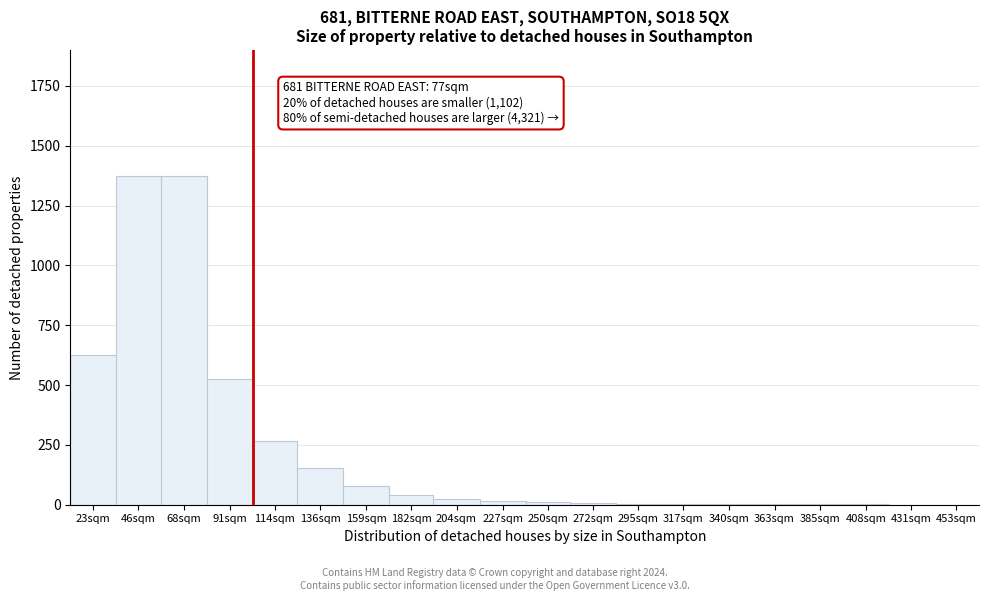

Where is the data nearest to the value 687?

23sqm